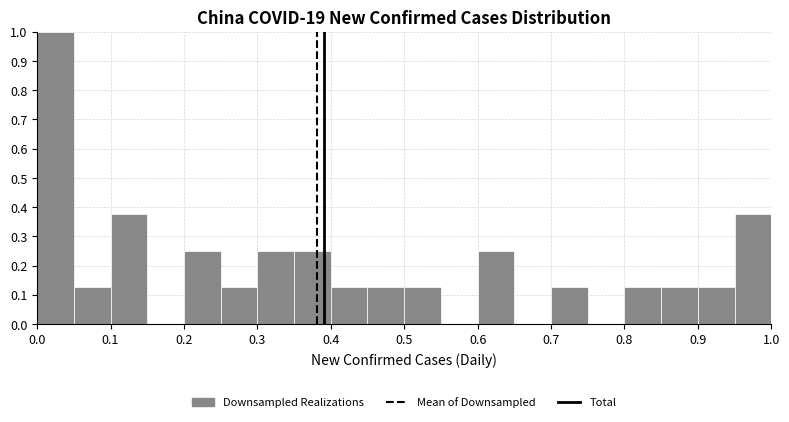

Over which range of the x-axis is the bar tallest?

0.00 to 0.05